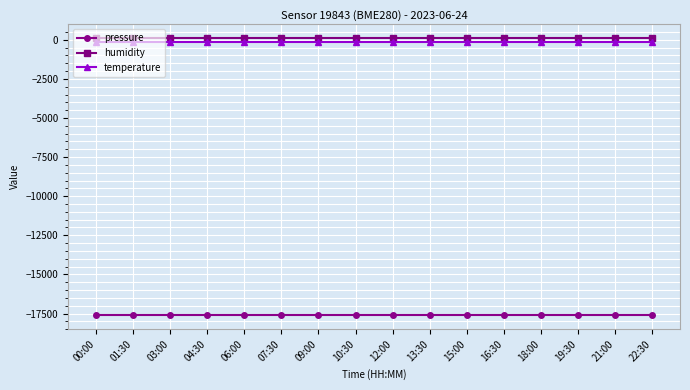

What is the label of the 3rd point from the right?

19:30